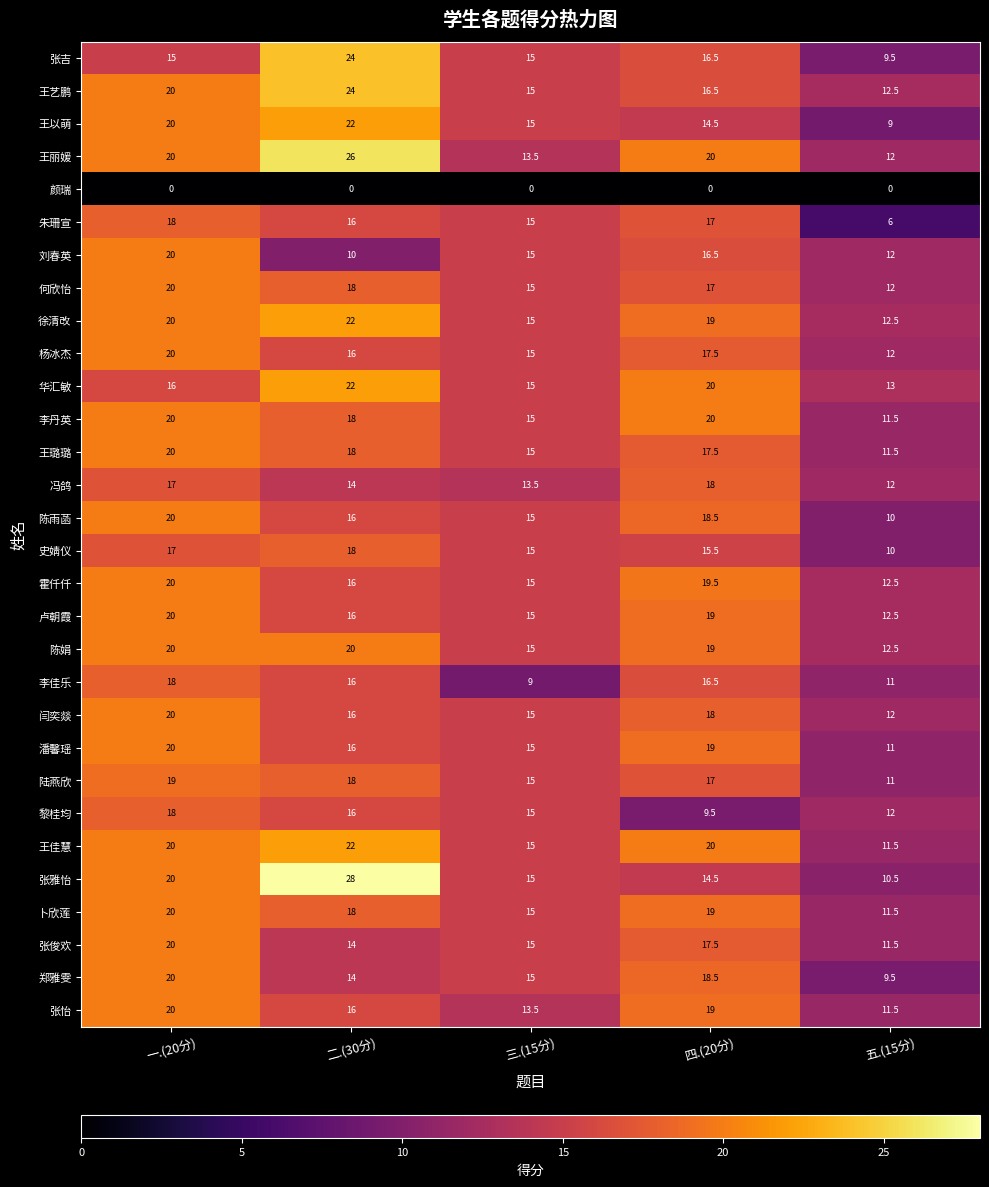

Which series has the largest total across all categories?

王丽媛